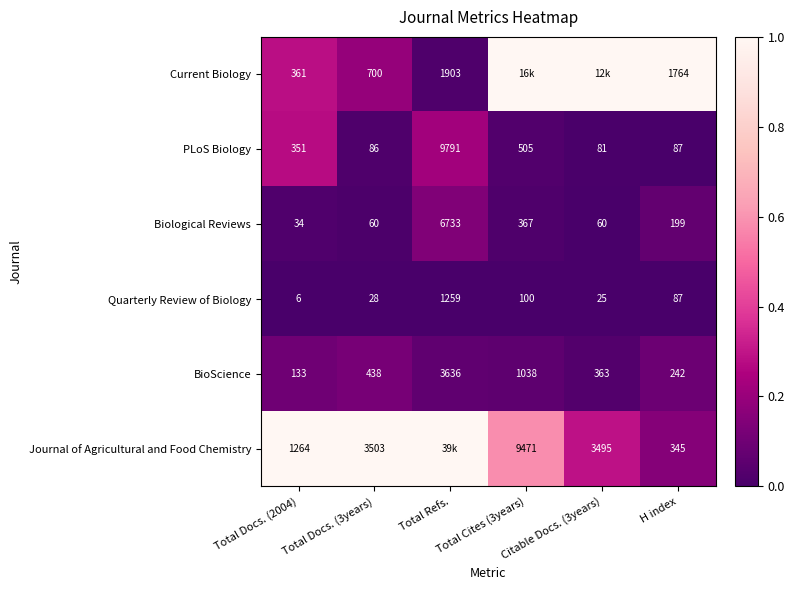

Is it true that Journal of Agricultural and Food Chemistry equals 0.3 at H index?

False